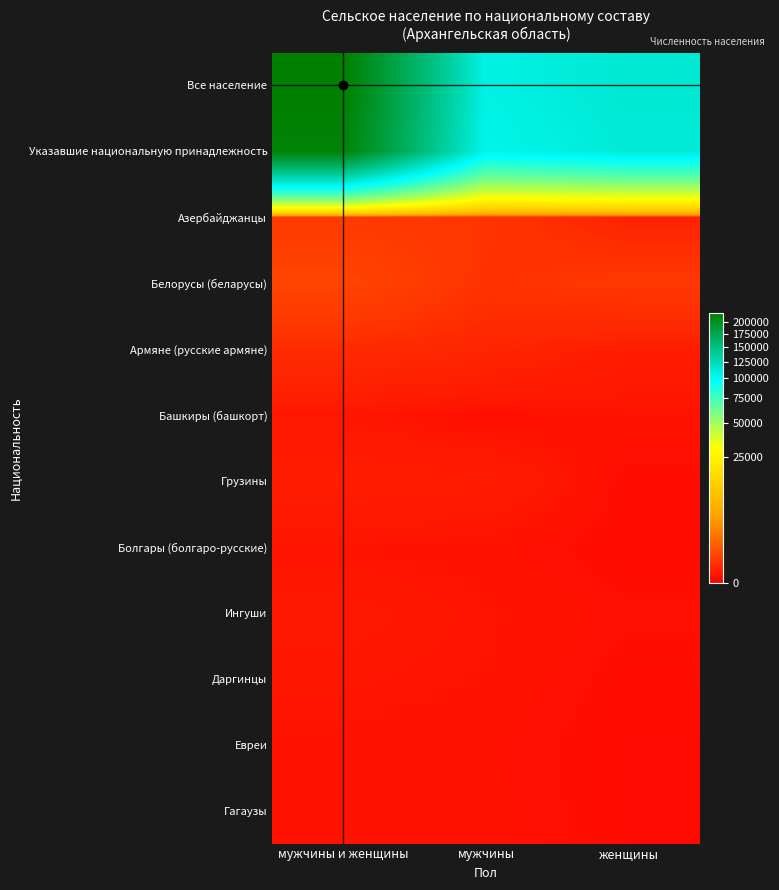

Reading left to right, list all the values displayed in this chart.

Все население: мужчины и женщины=220973	мужчины=106783	женщины=114190
Указавшие национальную принадлежность: мужчины и женщины=216068	мужчины=104337	женщины=111731
Азербайджанцы: мужчины и женщины=214	мужчины=173	женщины=41
Белорусы (беларусы): мужчины и женщины=350	мужчины=152	женщины=198
Армяне (русские армяне): мужчины и женщины=91	мужчины=63	женщины=28
Башкиры (башкорт): мужчины и женщины=15	мужчины=4	женщины=11
Грузины: мужчины и женщины=30	мужчины=27	женщины=3
Болгары (болгаро-русские): мужчины и женщины=11	мужчины=9	женщины=2
Ингуши: мужчины и женщины=18	мужчины=12	женщины=6
Даргинцы: мужчины и женщины=14	мужчины=11	женщины=3
Евреи: мужчины и женщины=10	мужчины=8	женщины=2
Гагаузы: мужчины и женщины=11	мужчины=9	женщины=2